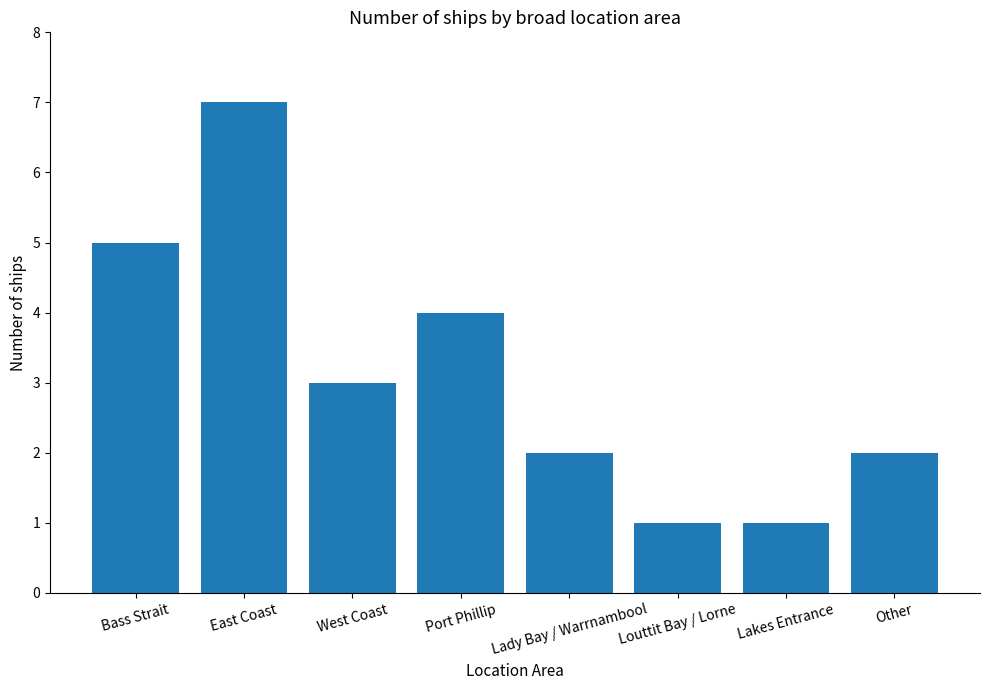

What is the sum of the values at Bass Strait and Lady Bay / Warrnambool?

7